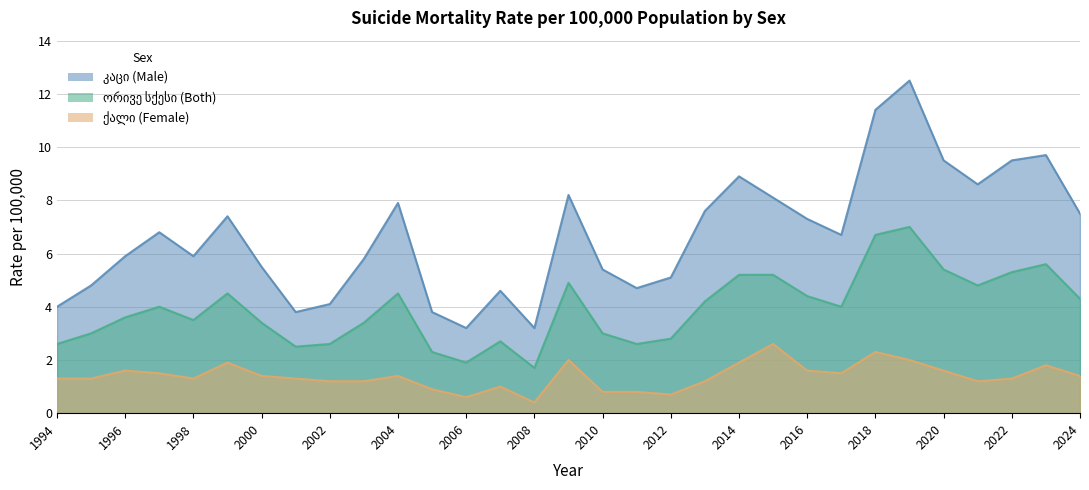

True or false: ორივე სქესი and ქალი intersect in this chart.

False